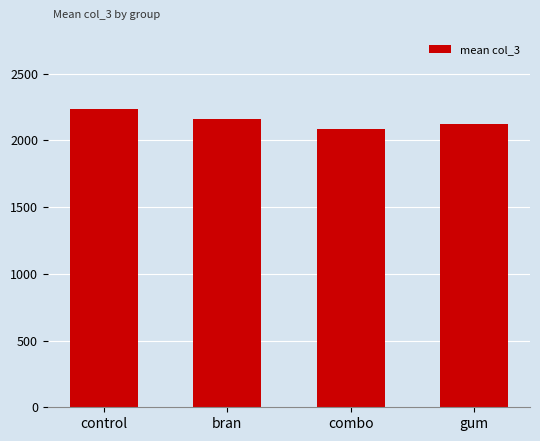

Is it true that the value at bran is 3555.8?

False